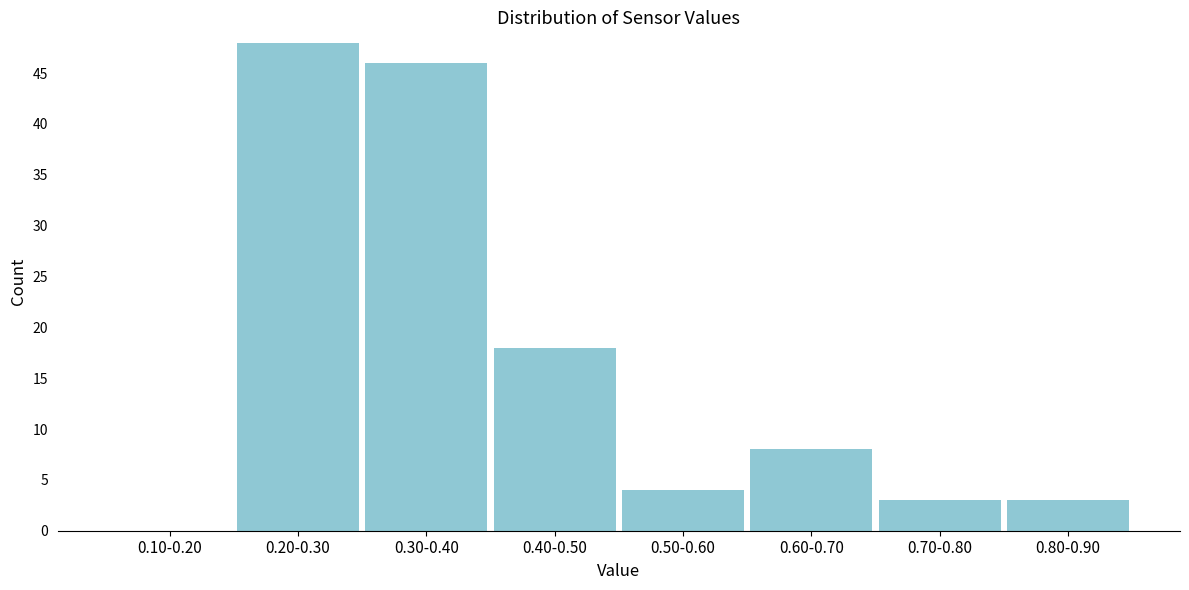

Reading left to right, extract all data points from this chart.

0.10-0.20=0	0.20-0.30=48	0.30-0.40=46	0.40-0.50=18	0.50-0.60=4	0.60-0.70=8	0.70-0.80=3	0.80-0.90=3